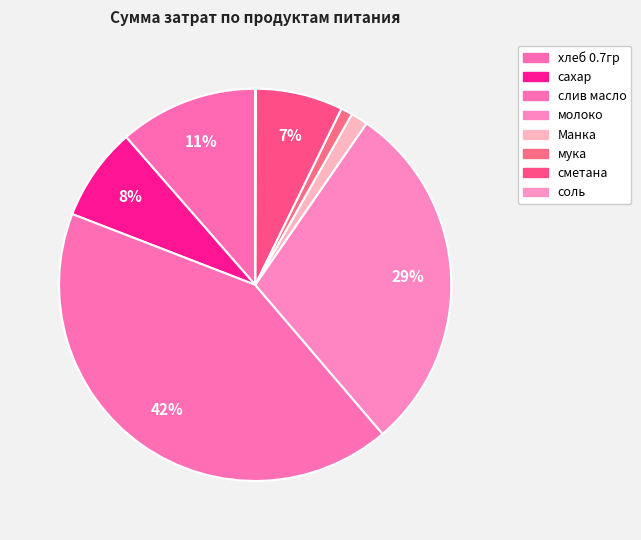

Between сахар and соль, which is larger?

сахар